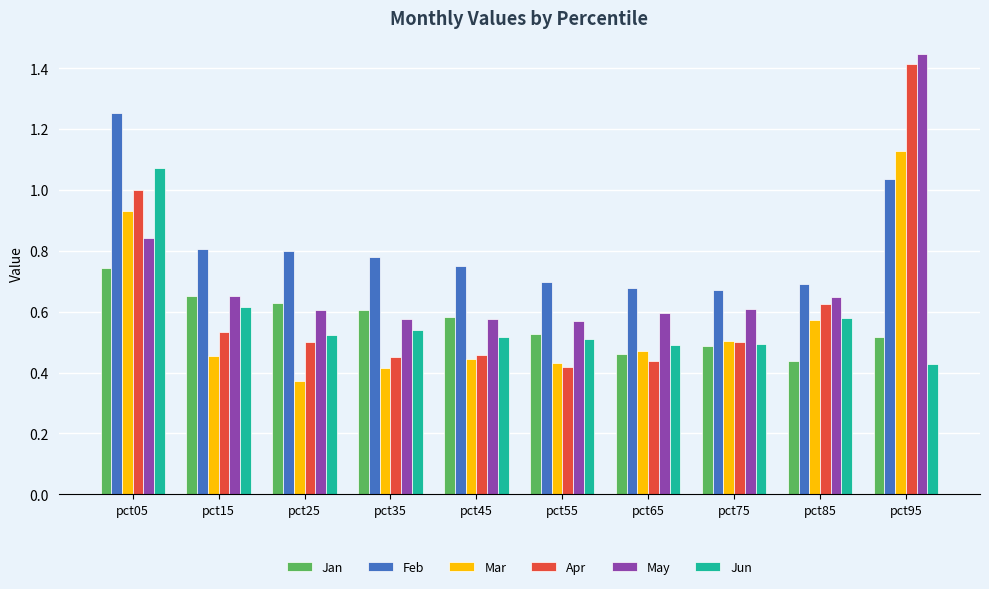

How many Jan values are between 0 and 1?

10